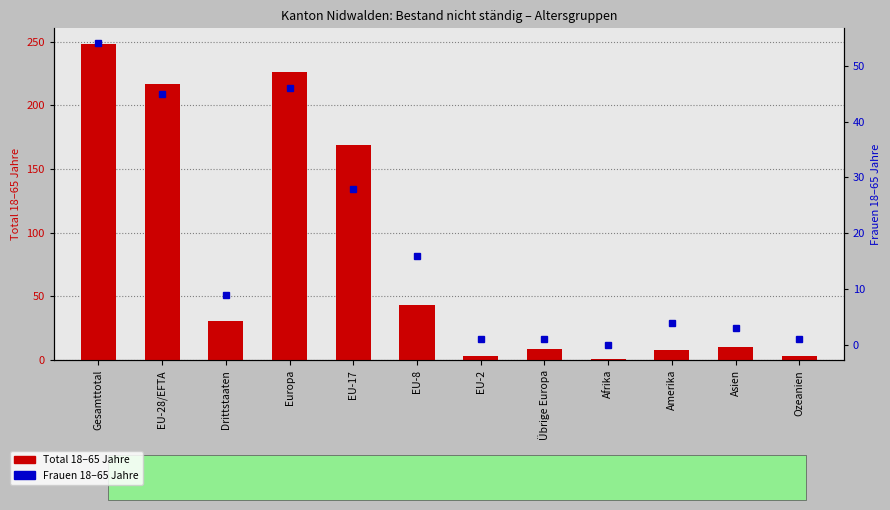

How many data points in Total 18–65 Jahre are less than 31?

6